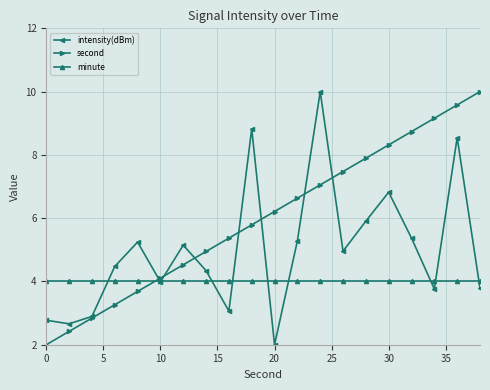

What is the value of the minute point at the 19th from the left?

4.0